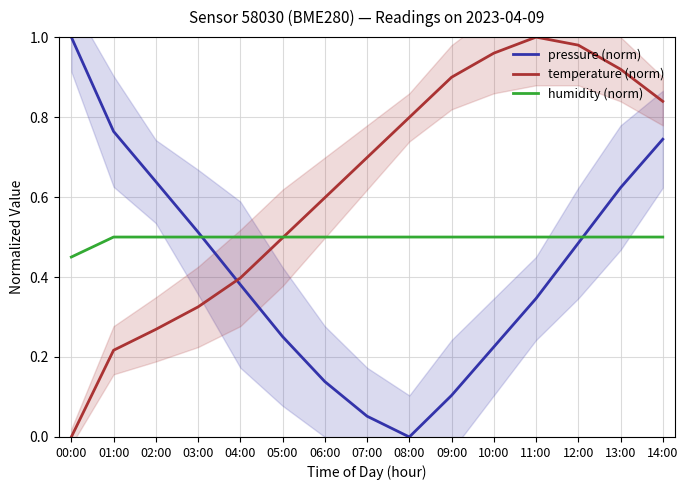

True or false: humidity (norm) and temperature (norm) intersect in this chart.

True